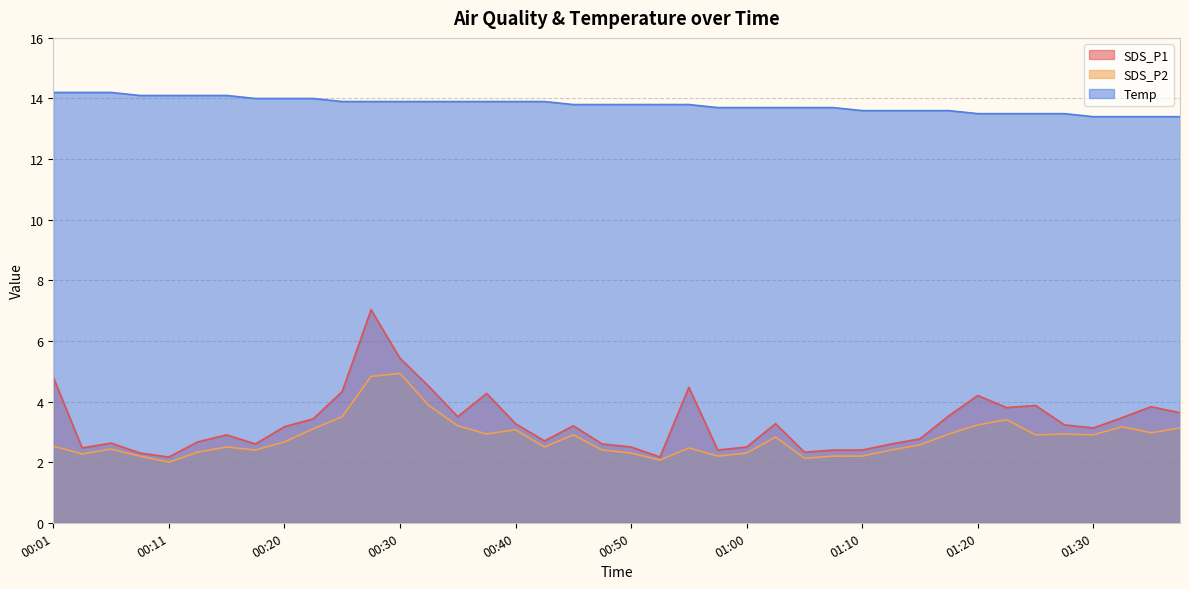

What are all the series names shown in the legend?

SDS_P1, SDS_P2, Temp